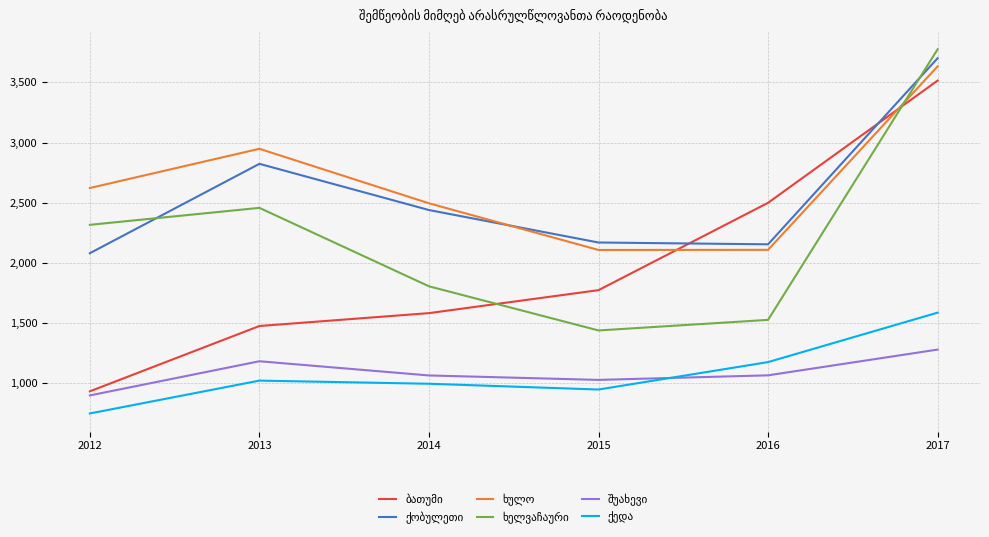

At which category is the sum across all series the highest?

2017